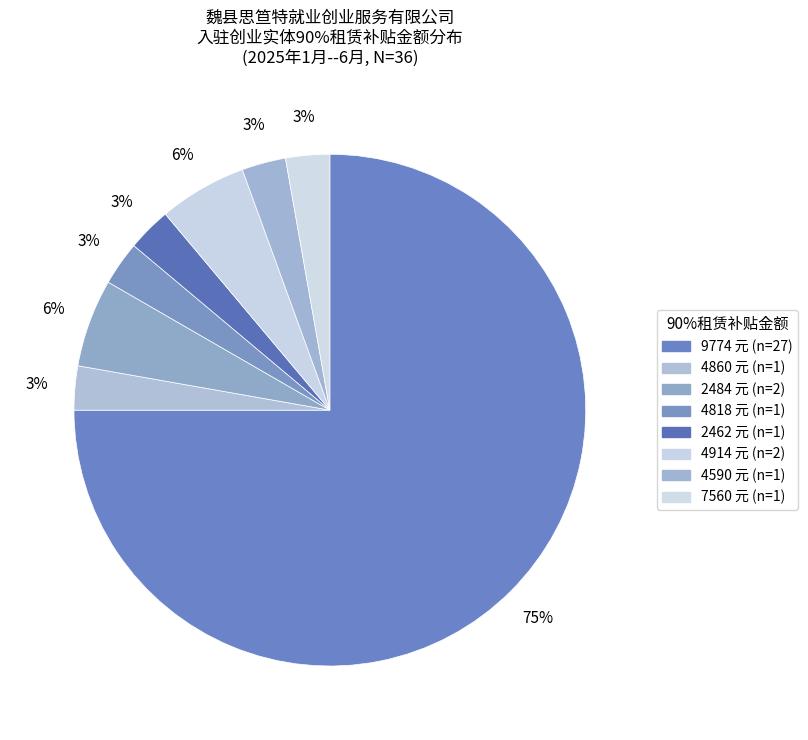

Count the number of slices in the pie.

8